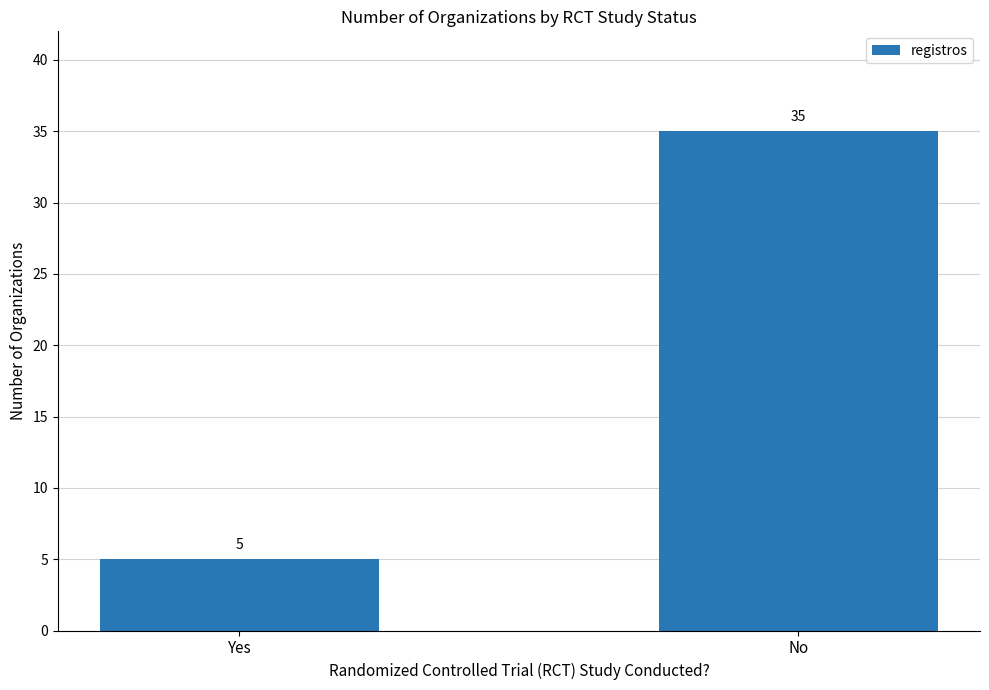

What is the difference between the values at Yes and No?

30